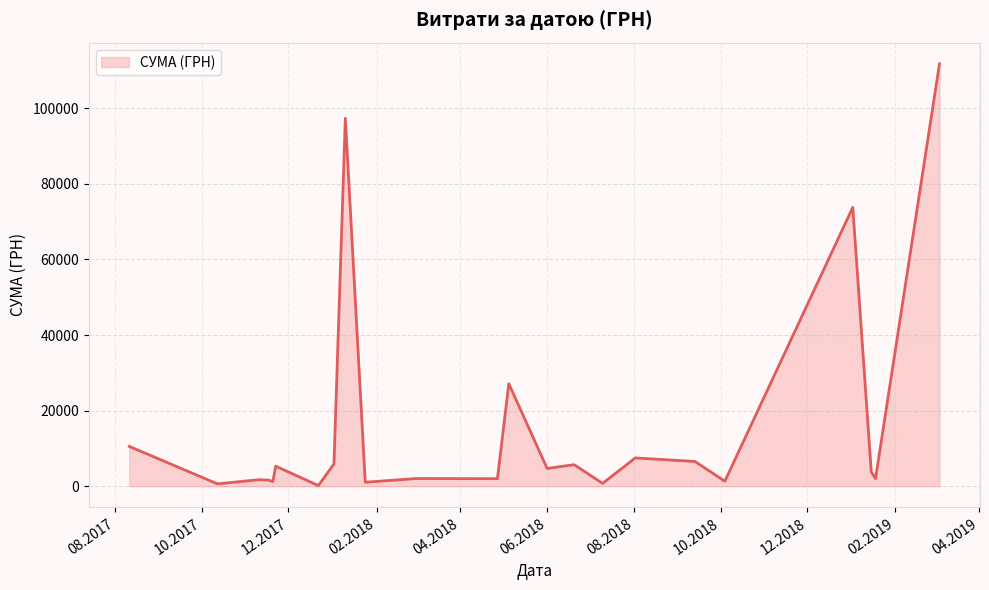

What is the difference between the maximum and minimum values?

111592.9